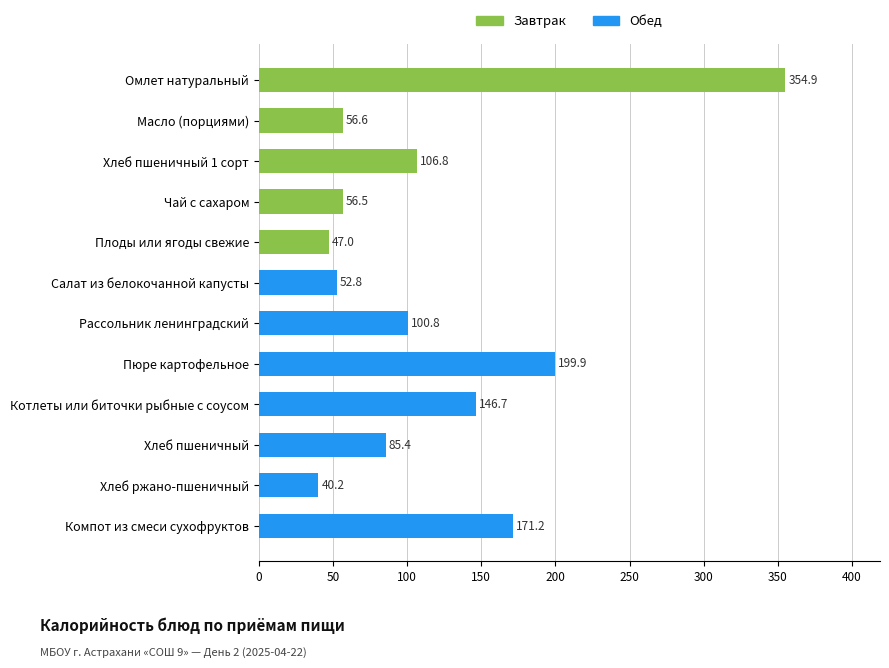

What is the label of the 6th bar from the bottom?

Рассольник ленинградский